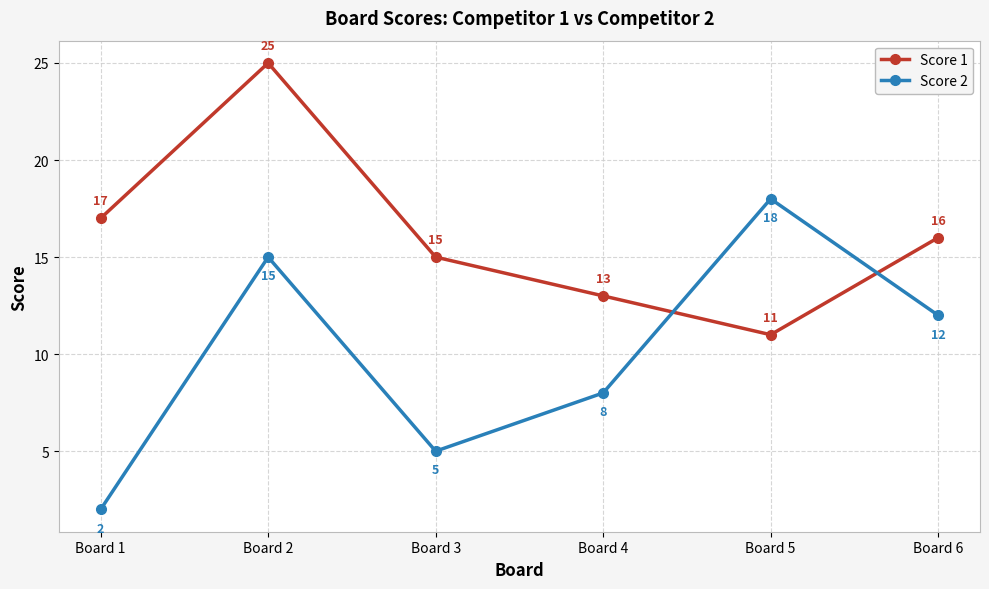

What is the value of the Score 1 point at the 5th from the left?

11